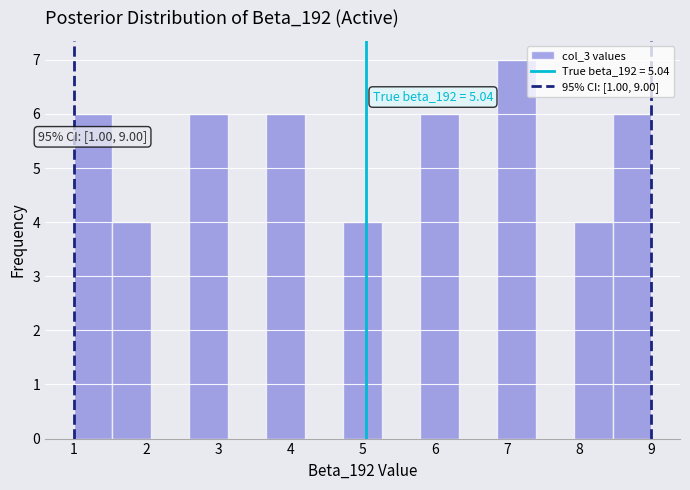

Over which range of the x-axis is the bar tallest?

6.9 to 7.4